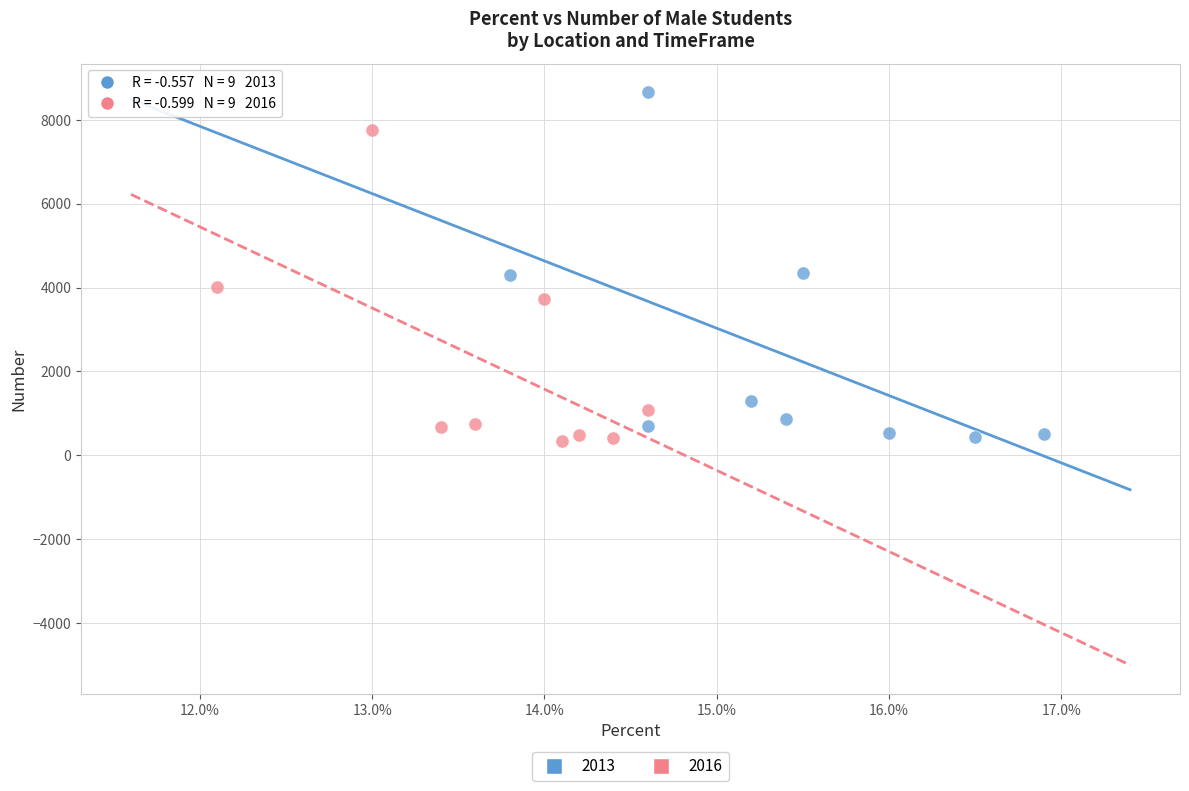

Which series has the widest spread of Y values?

2013